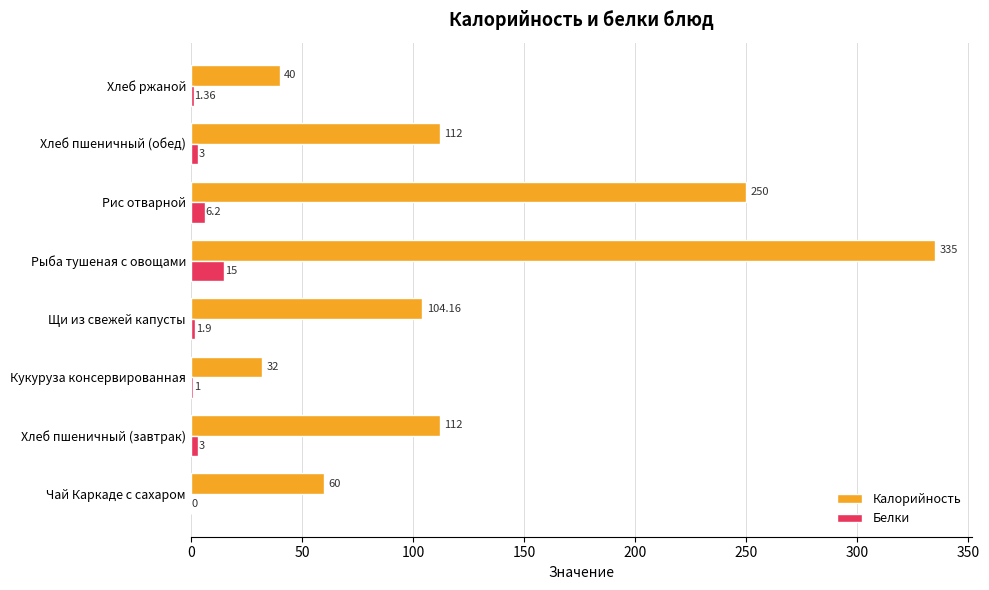

Is the value of Калорийность at Щи из свежей капусты greater than the value of Белки at Хлеб ржаной?

Yes